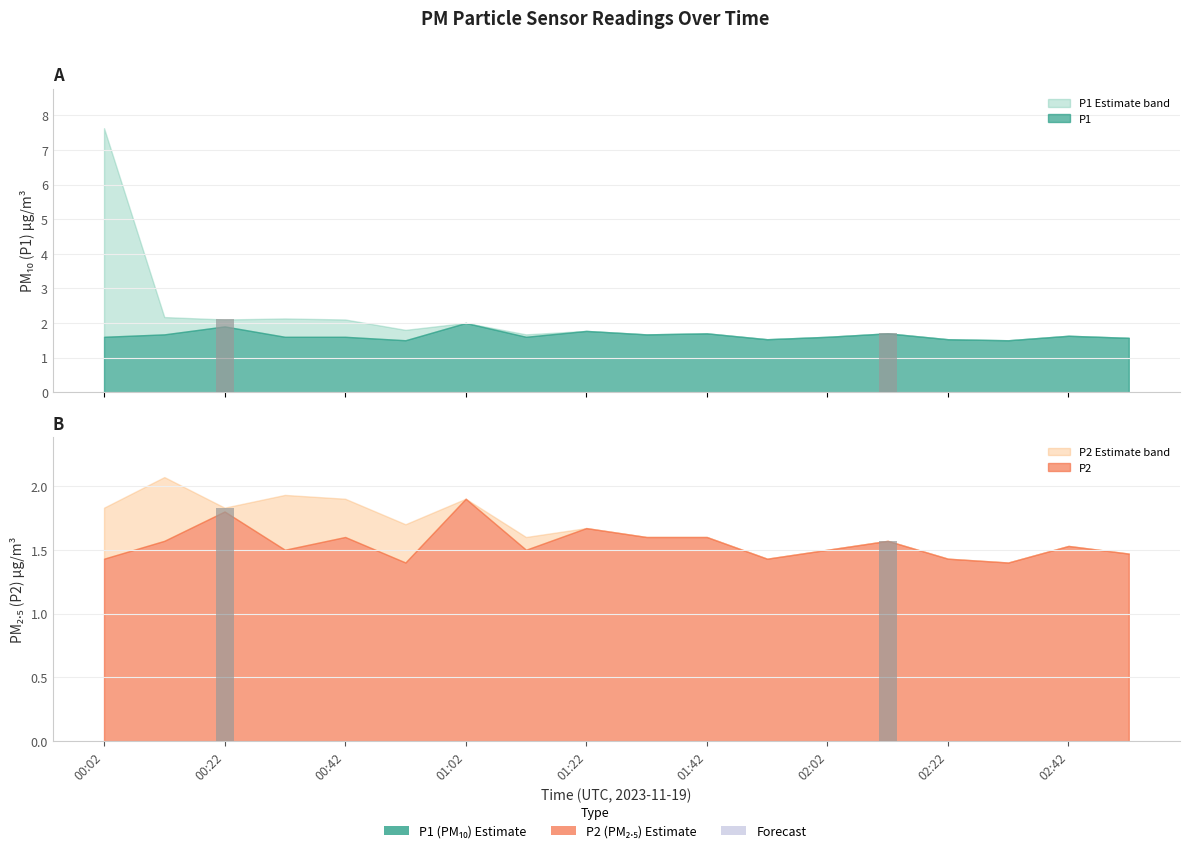

What is the difference between the highest and lowest values at 01:12?

0.1